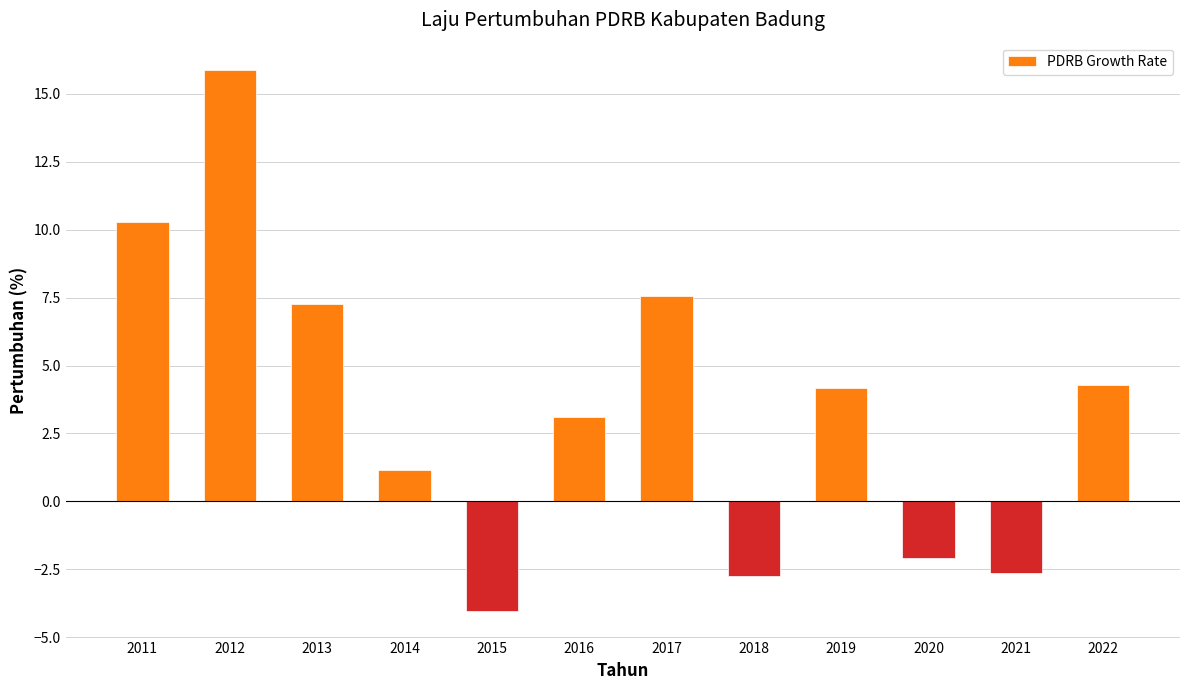

What is the sum of the values at 2016 and 2021?

0.4